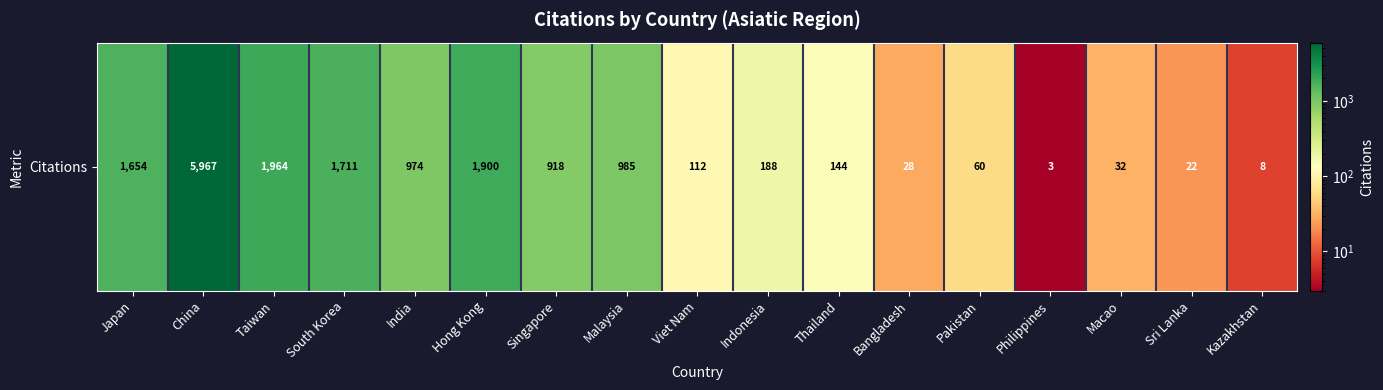

Which category has the lowest value across all series?

Philippines